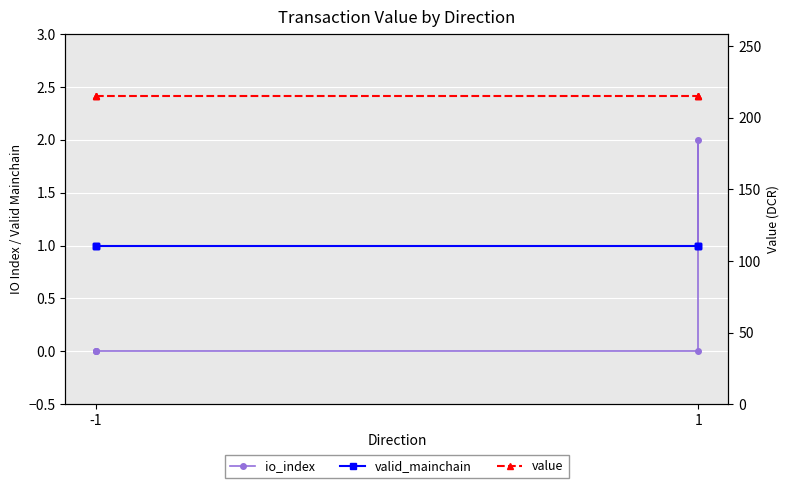

What is the total value across all series at -1?

216.4